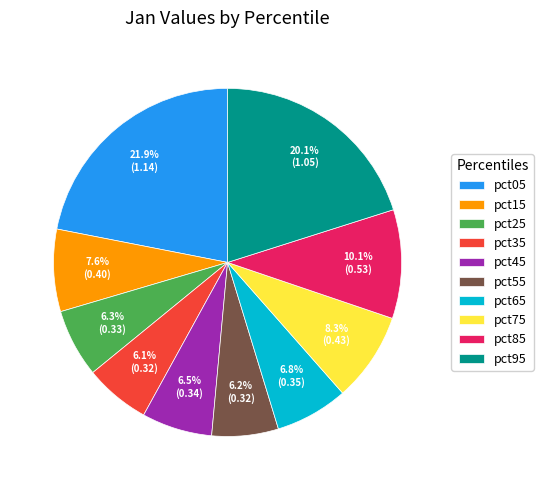

Approximately how many times larger is the value at pct75 compared to pct95?

0.4